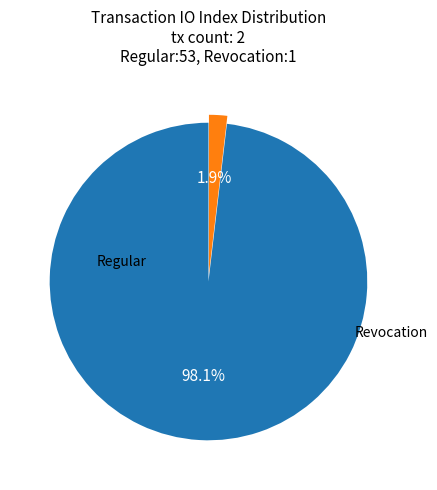

Is there any slice that represents more than half of the pie?

Yes